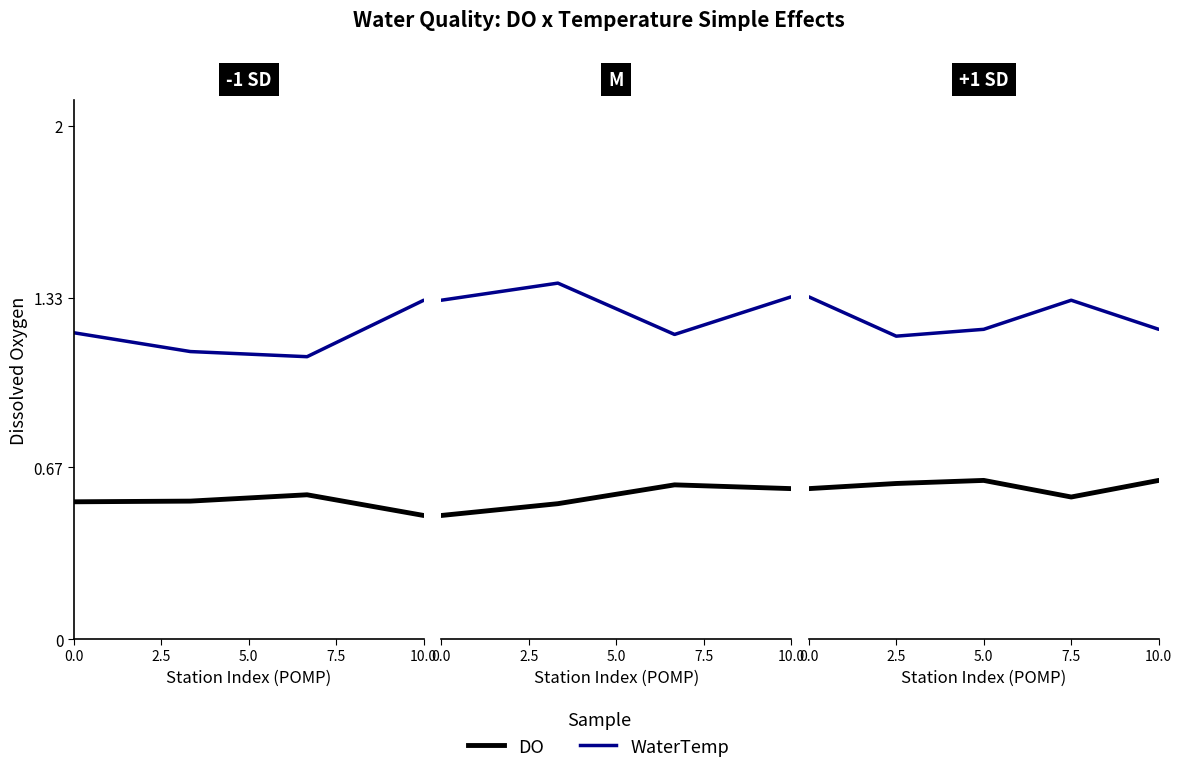

List the labels in order of WaterTemp value, smallest first.

2.5, 5.0, 10.0, 7.5, 0.0